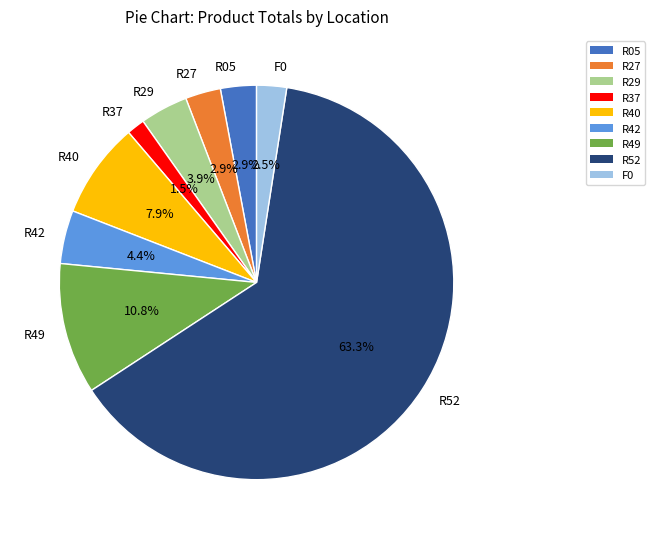

Which slice is the largest?

R52